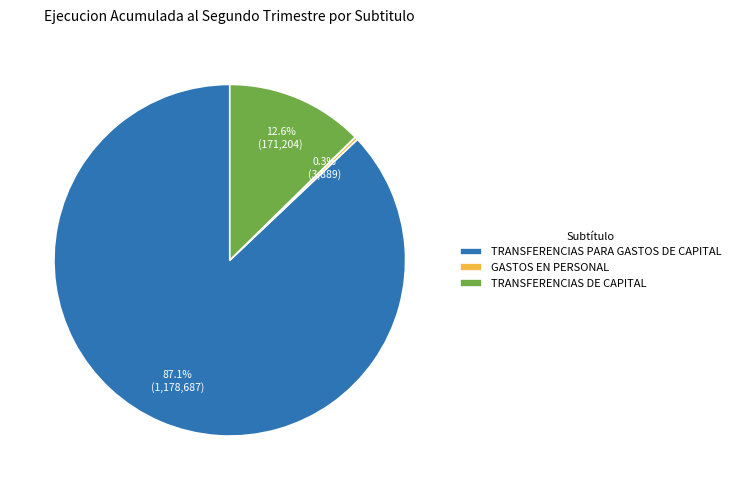

What percentage is the TRANSFERENCIAS PARA GASTOS DE CAPITAL slice, to the nearest percent?

87%